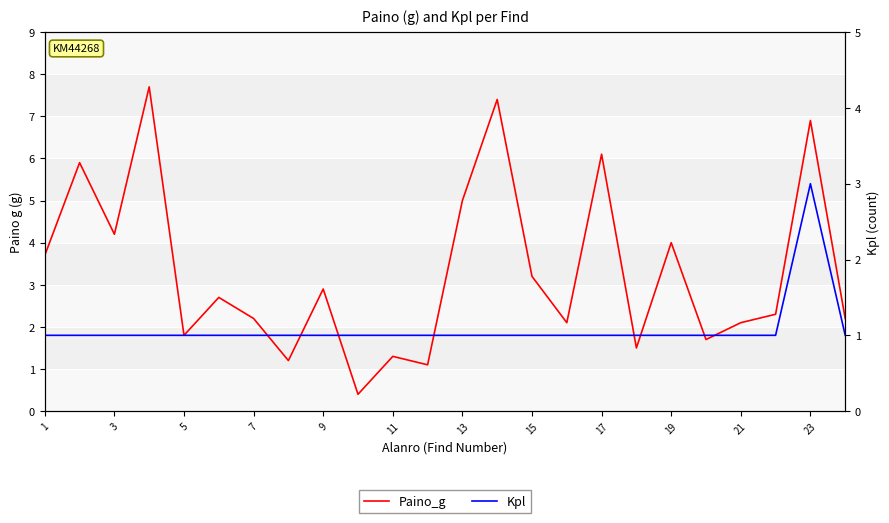

List the series in order of their peak value, highest first.

Paino_g, Kpl